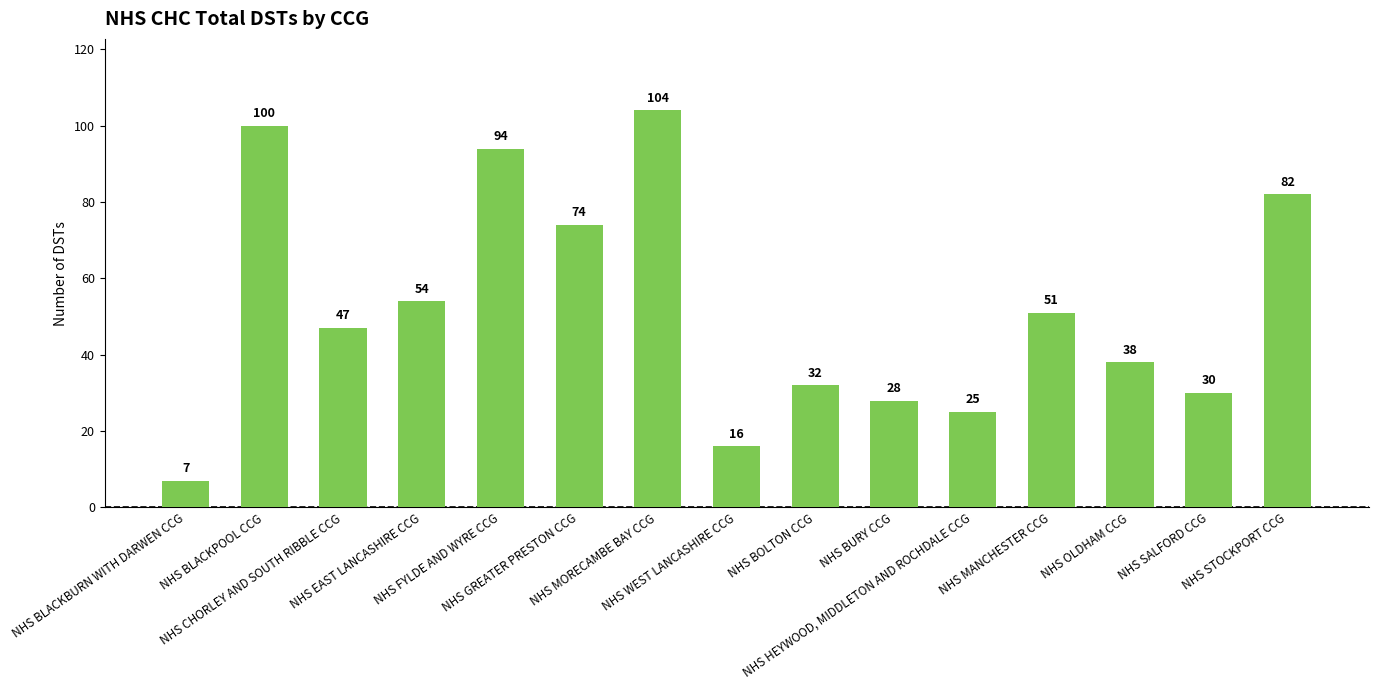

What is the greatest value displayed?

104